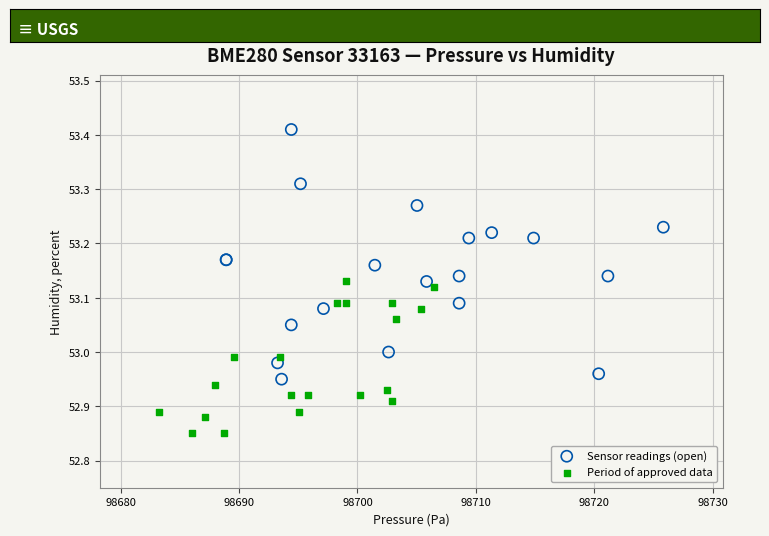

What are all the series names shown in the legend?

Sensor readings (open), Period of approved data